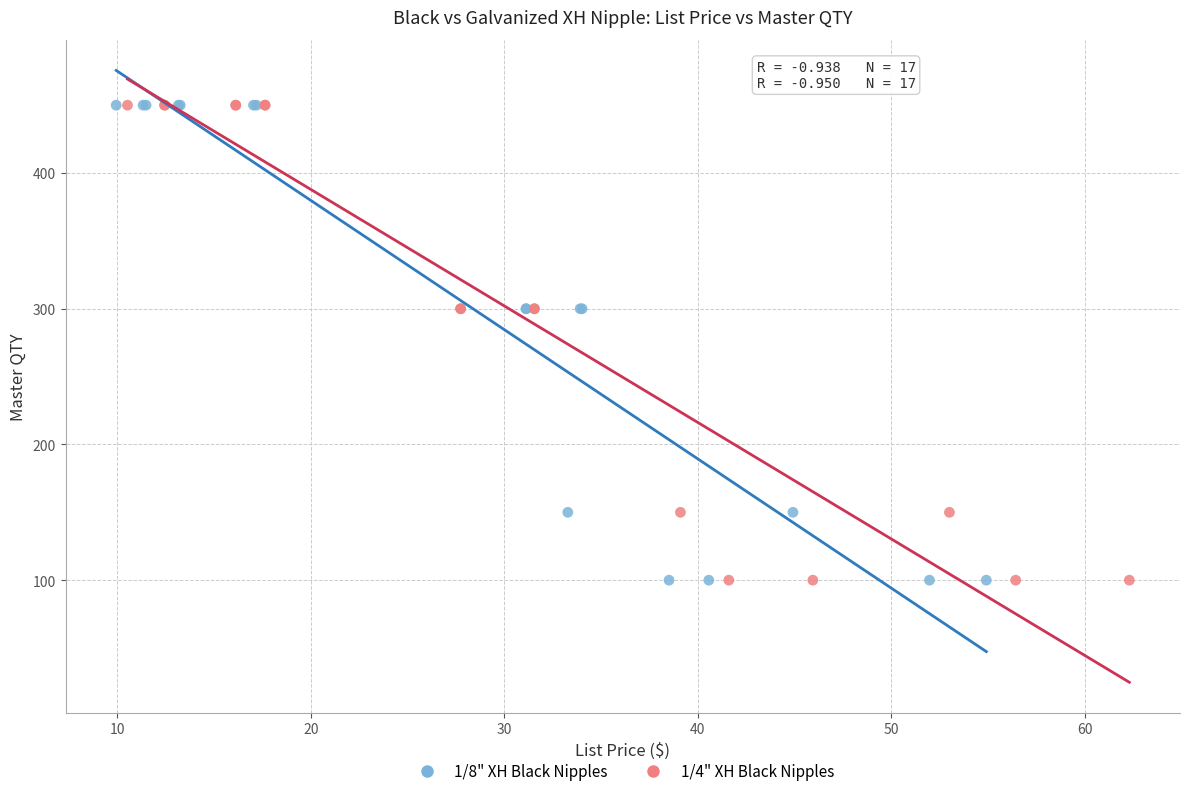

What are all the series names shown in the legend?

1/8" XH Black Nipples, 1/4" XH Black Nipples